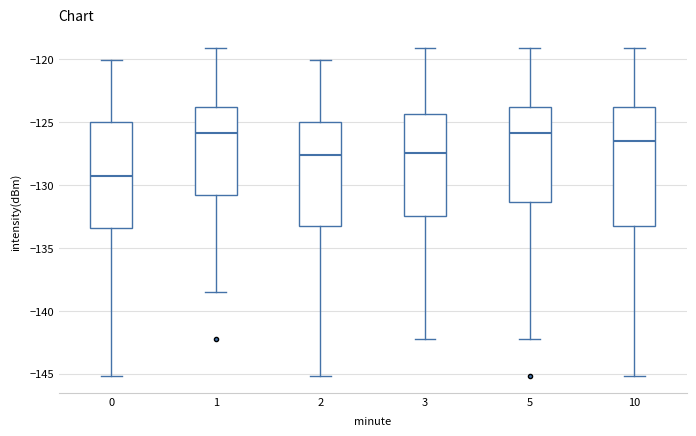

Comparing the boxes themselves (not the whiskers), which one is the tallest?

10